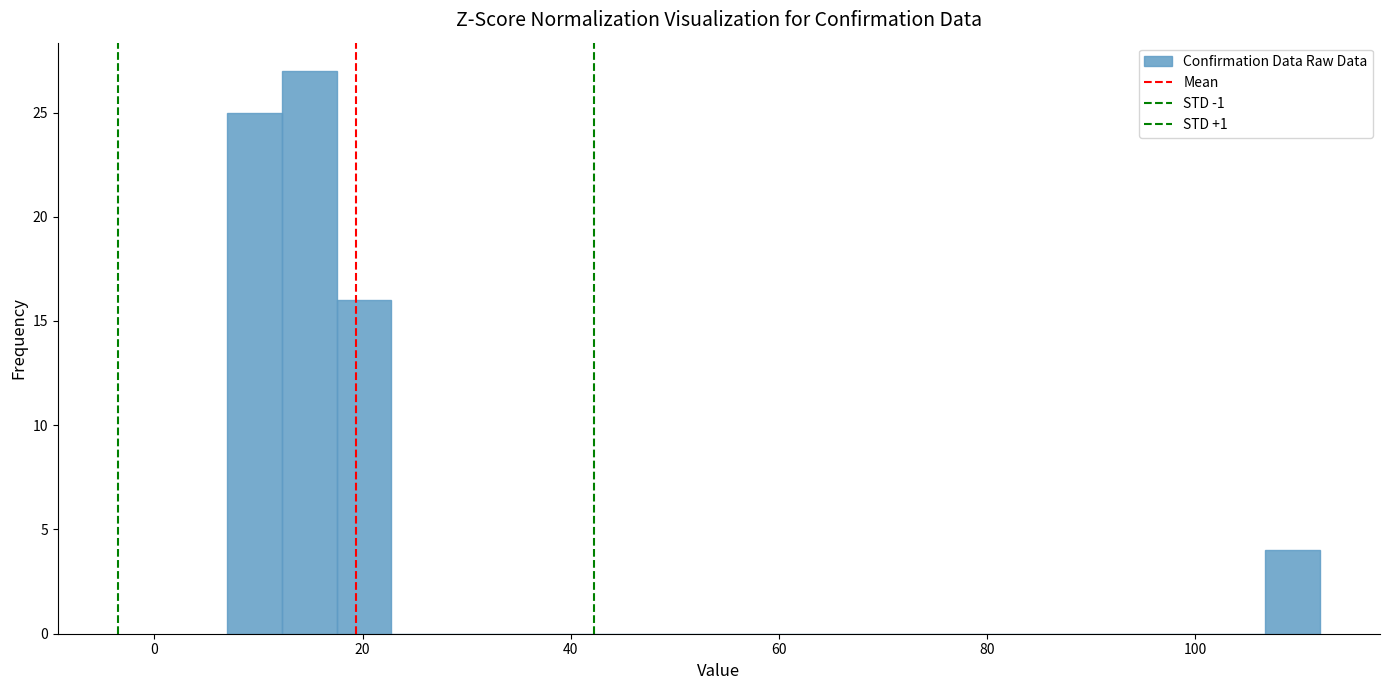

Read against the x-axis, roughly where is the centre of the tallest bar?

14